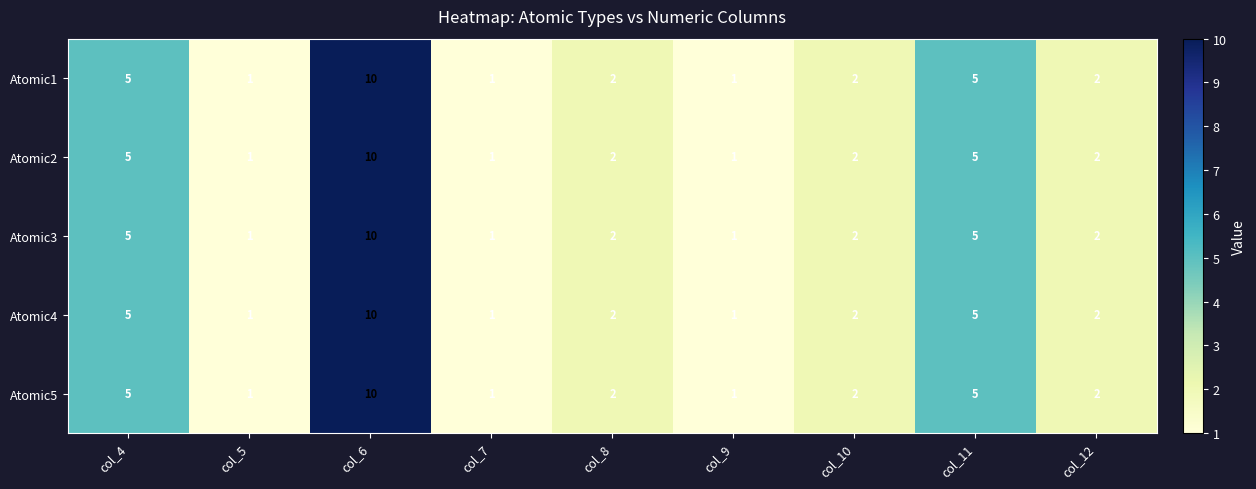

Is it true that Atomic4 equals 2 at col_11?

False